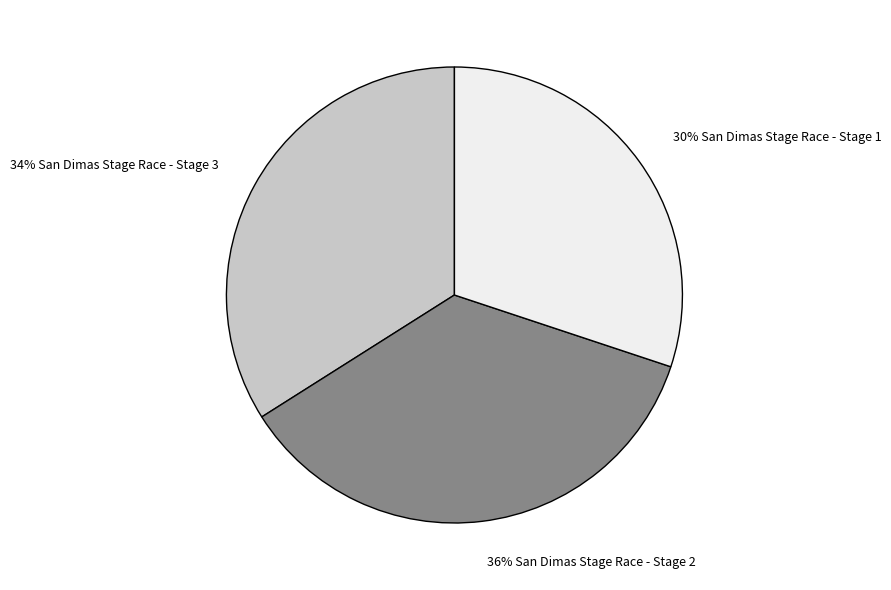

Is 34% San Dimas Stage Race - Stage 3 the majority of the pie?

No